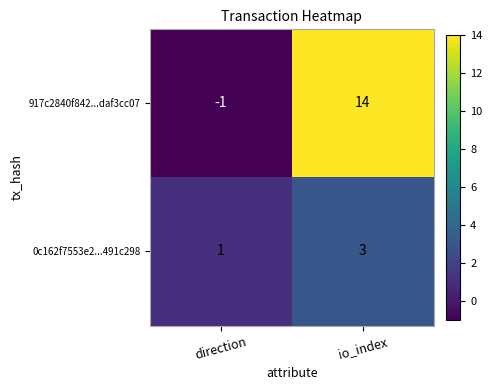

Reading left to right, list all the values displayed in this chart.

917c2840f842...daf3cc07: direction=-1	io_index=14
0c162f7553e2...491c298: direction=1	io_index=3